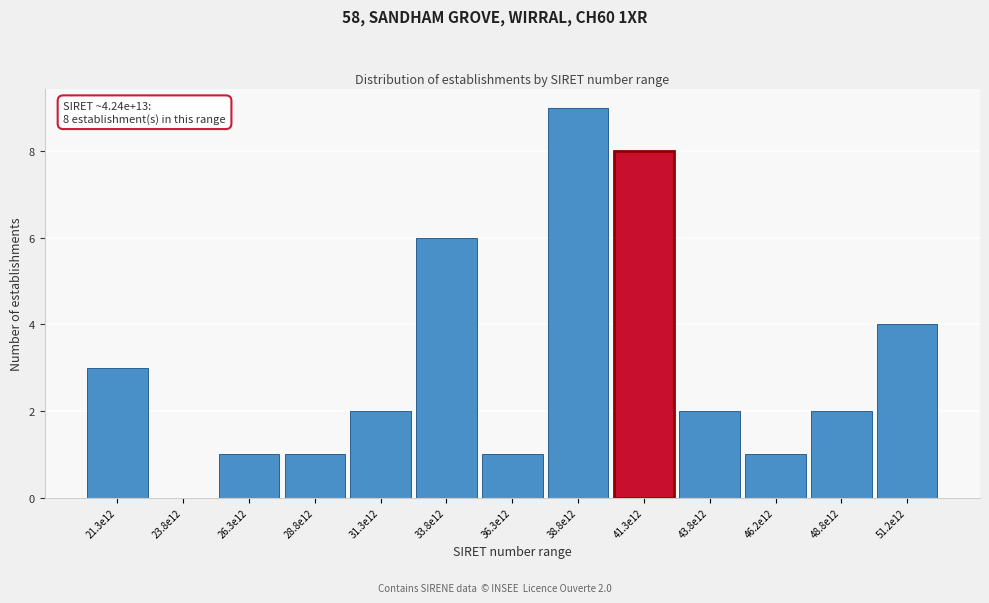

Reading left to right, extract all data points from this chart.

21.3e12=3	23.8e12=0	26.3e12=1	28.8e12=1	31.3e12=2	33.8e12=6	36.3e12=1	38.8e12=9	41.3e12=8	43.8e12=2	46.2e12=1	48.8e12=2	51.2e12=4